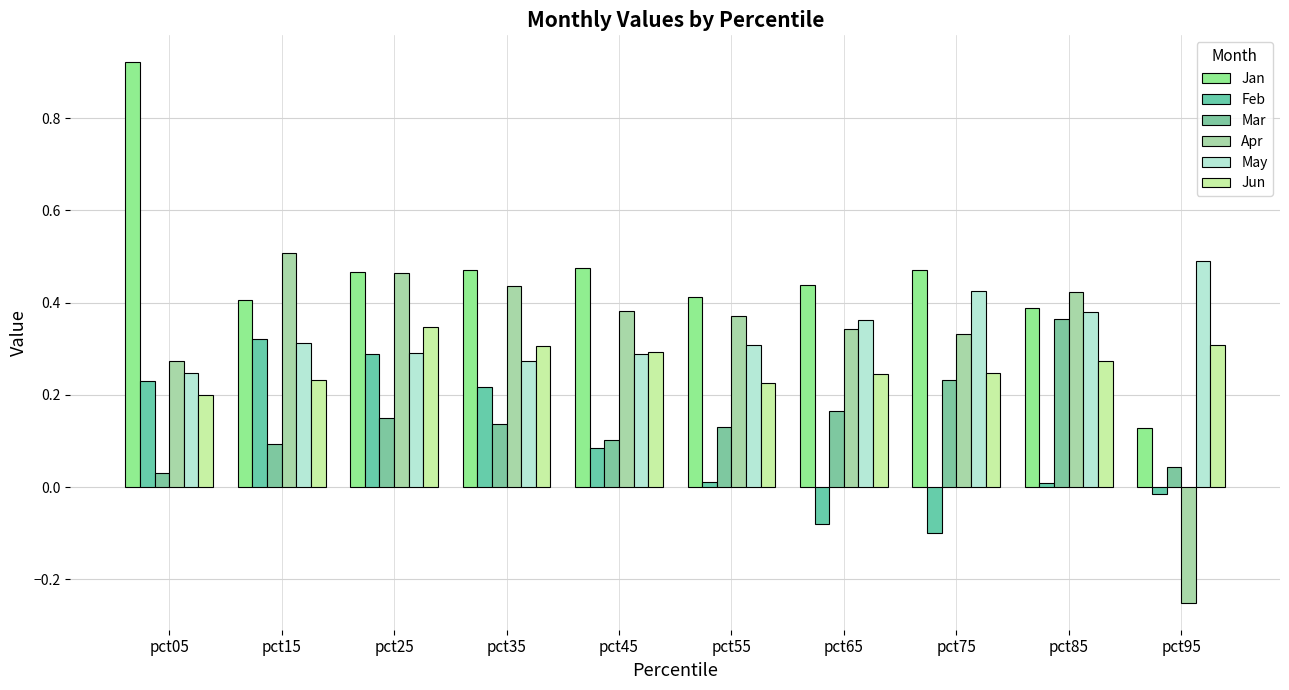

Are the bars horizontal?

No